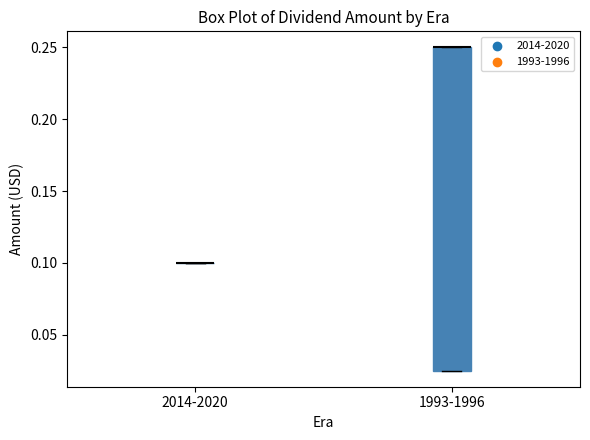

Reading left to right, read every box against the y-axis: the position of its median line, the range the box covers, and the ends of its whiskers. The values are not printed on the chart, so give them approximately, as read against the axis.

2014-2020: box collapsed to a line at 0.100, whiskers 0.100 to 0.100
1993-1996: median 0.250 (drawn on the box's upper edge), box 0.025 to 0.250, whiskers 0.025 to 0.250